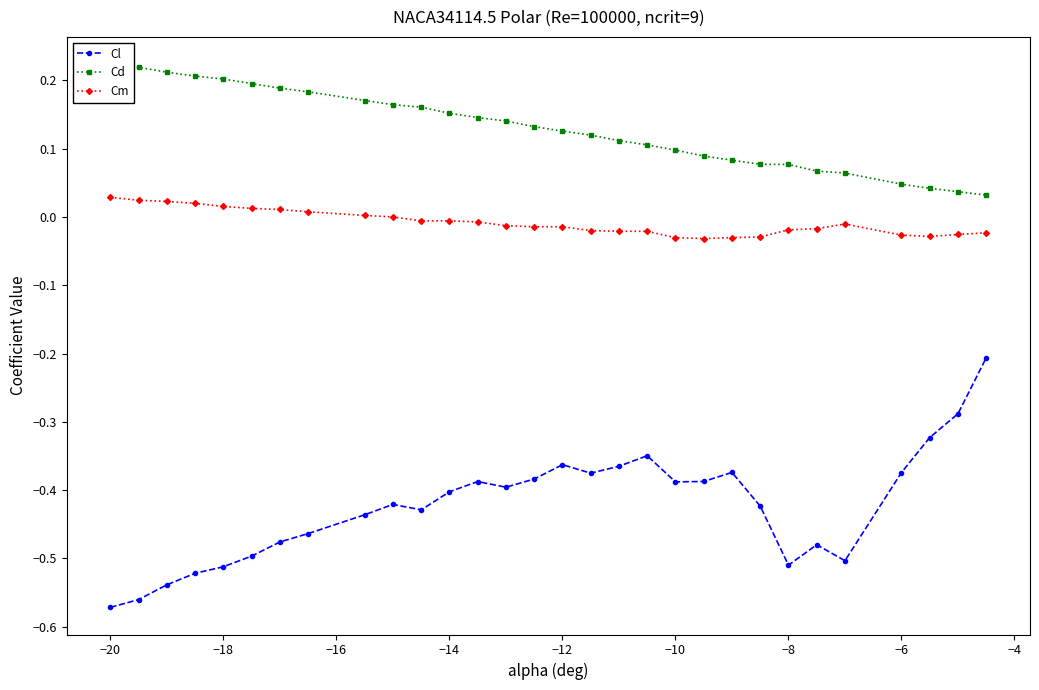

True or false: Cl has a value of -0.3 at −20.

False